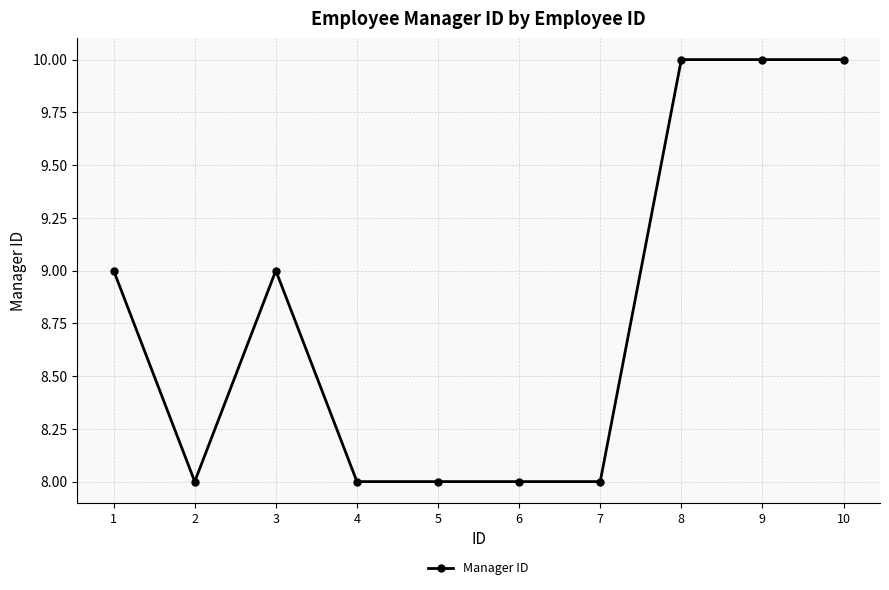

At which category does the data reach its first local peak?

3